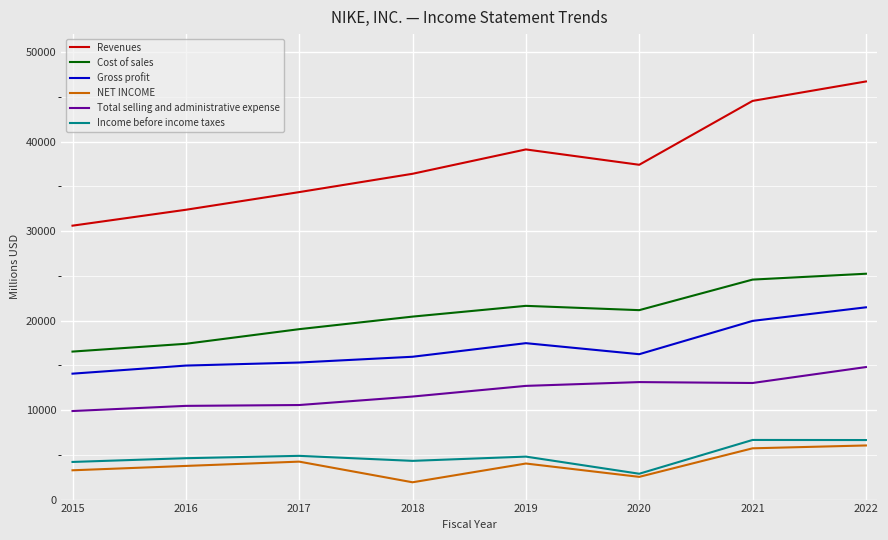

Which series has the widest spread of values?

Revenues